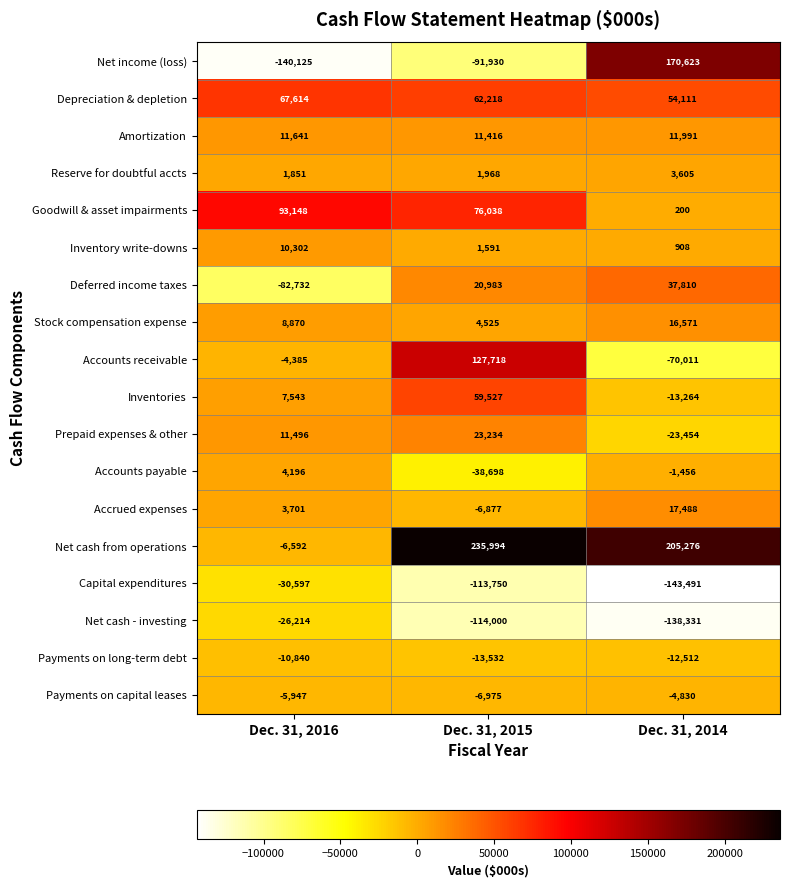

Between Dec. 31, 2015 and Dec. 31, 2014, which series saw the biggest shift?

Net income (loss)